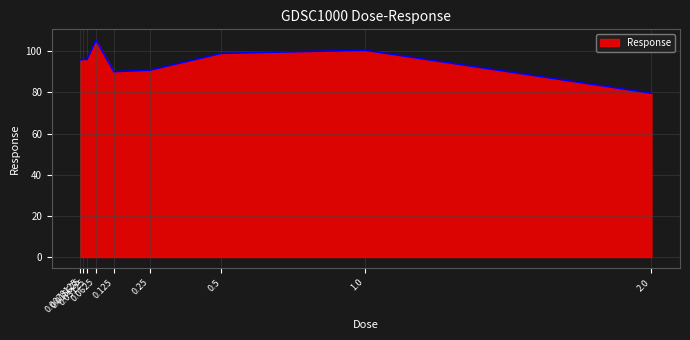

What is the difference between the maximum and minimum values?

25.8